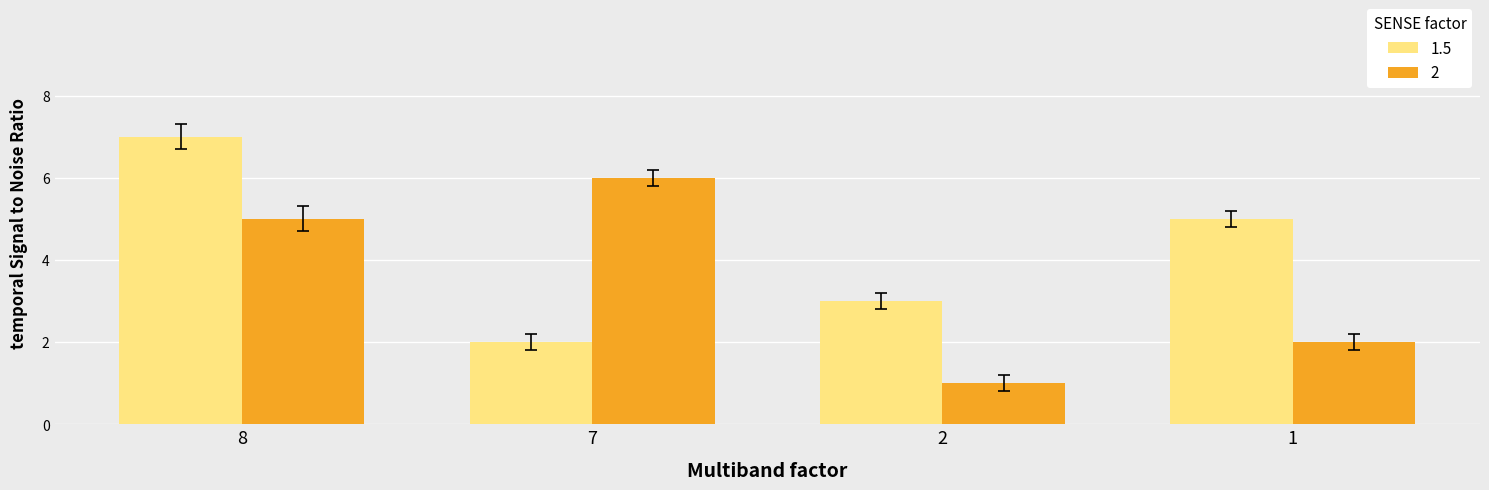

Reading left to right, extract all data points from this chart.

1.5: 7	2	3	5
2: 5	6	1	2